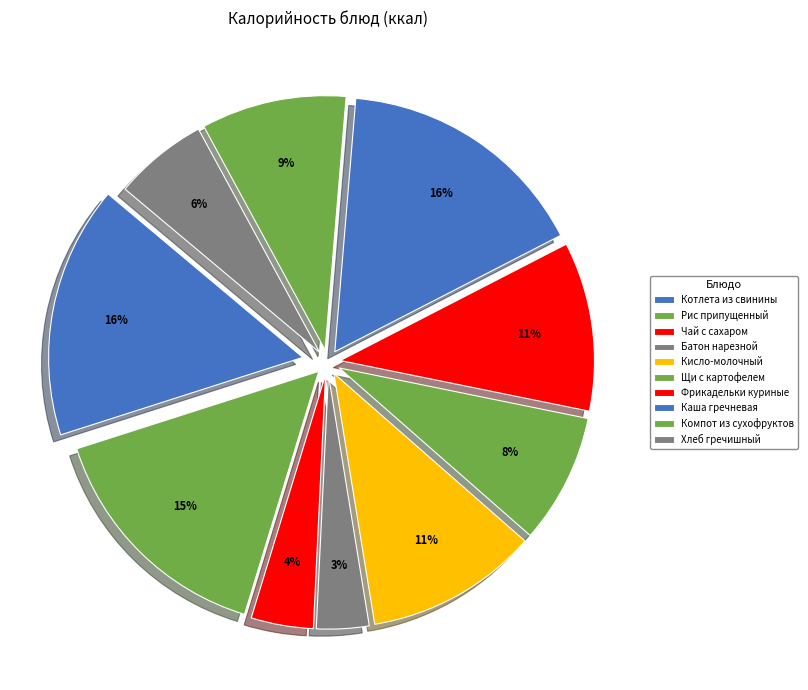

Count the number of slices in the pie.

10